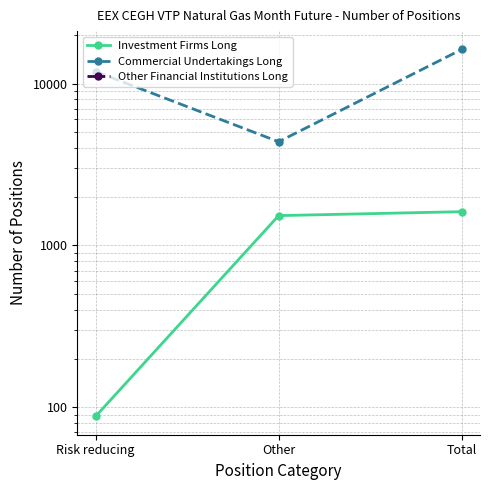

What is the difference between the highest and lowest values at Total?

16242